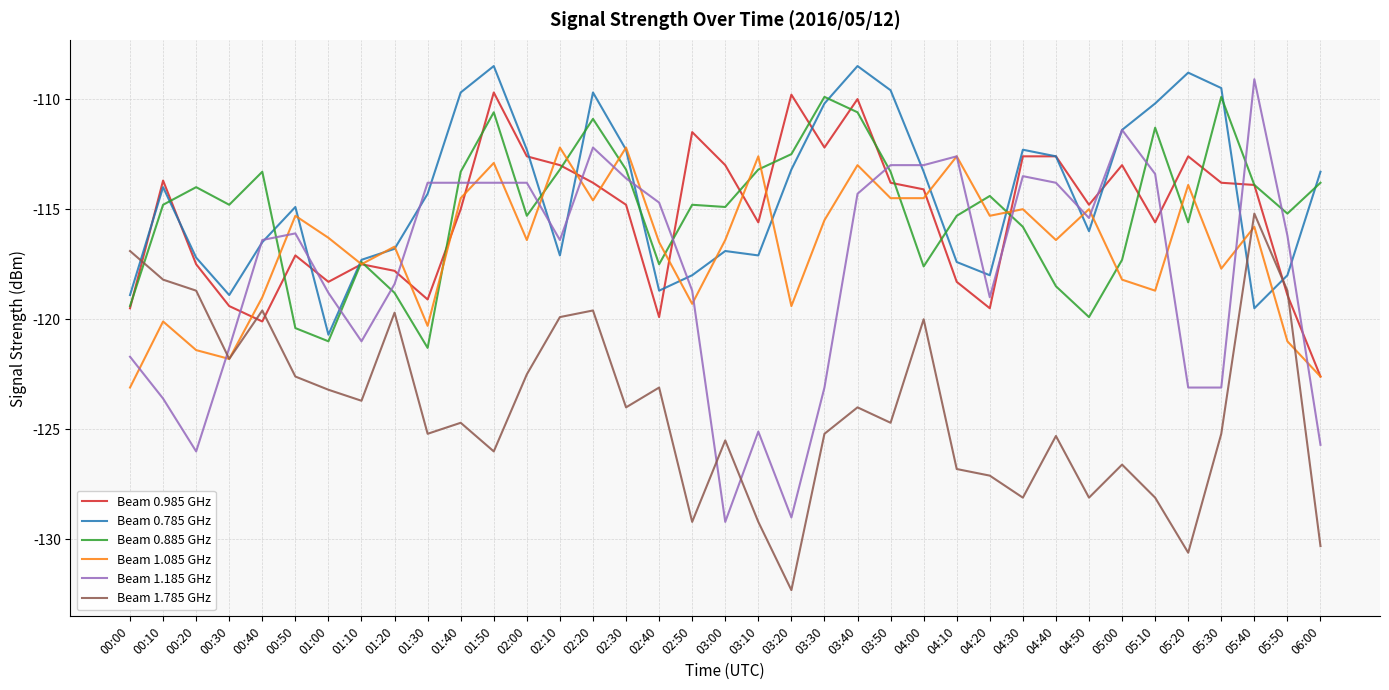

What is the difference between the Beam 0.985 GHz values at 02:00 and 01:20?

5.2